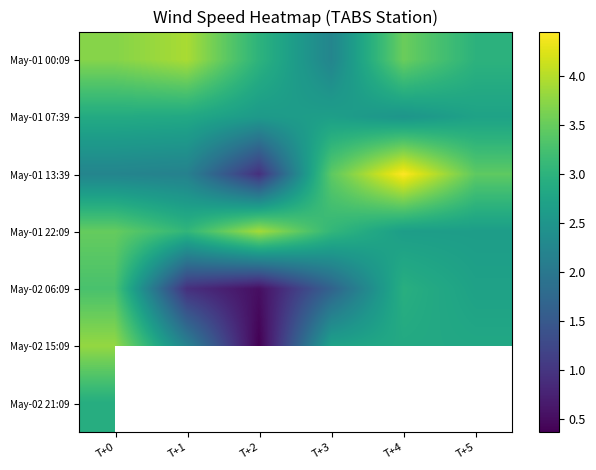

List the labels in order of May-01 13:39 value, largest first.

T+4, T+5, T+3, T+0, T+1, T+2